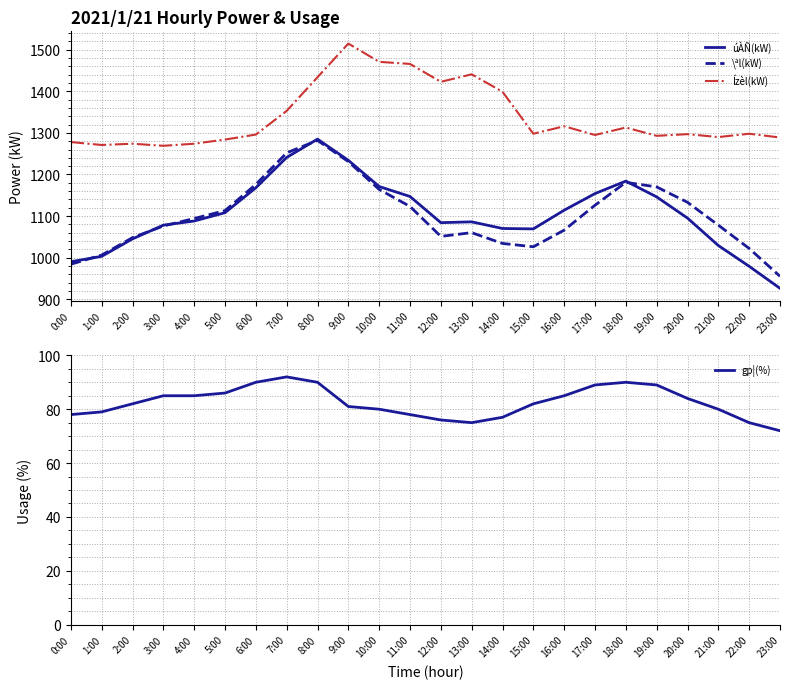

How many lines are shown in the chart?

4